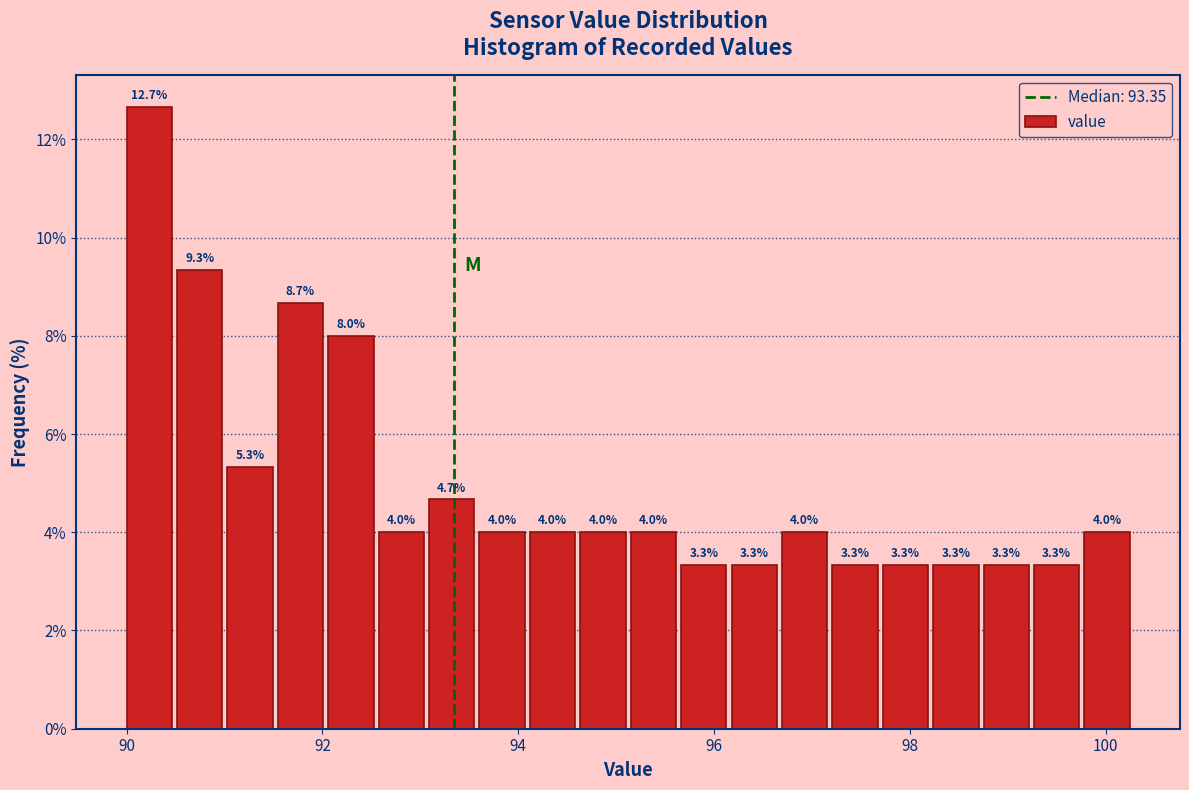

Around what value on the x-axis is the tallest bar? Give the approximate position of its centre, as read against the axis.

90.2